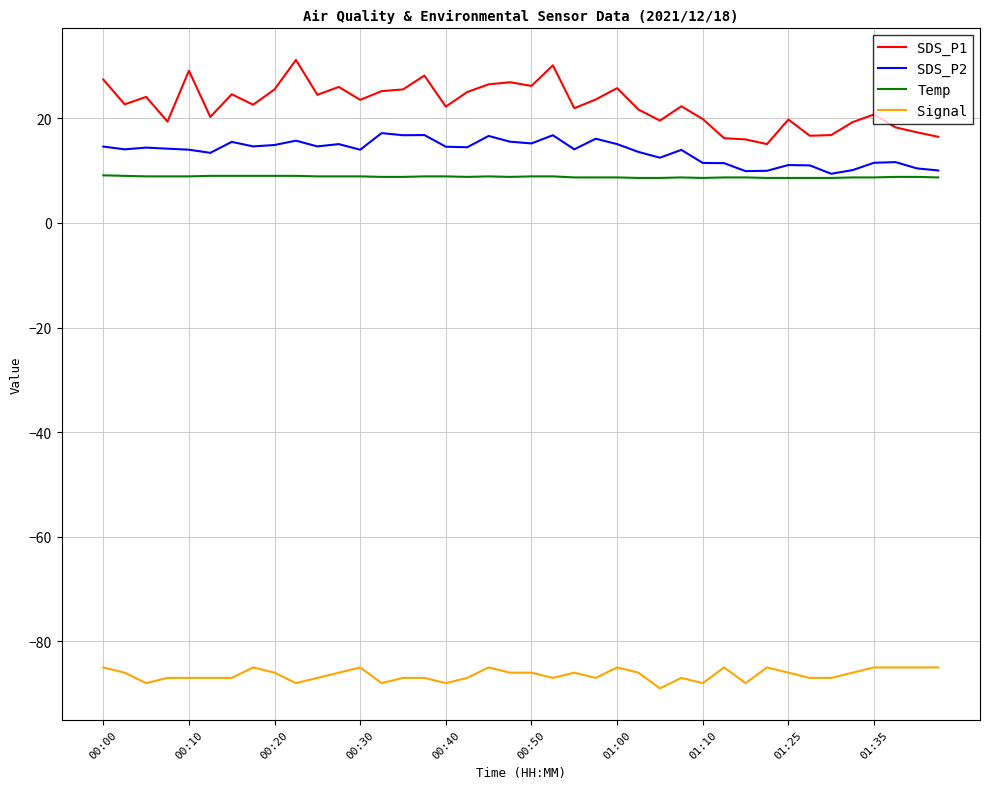

Rank the series by their maximum value, from lowest to highest.

Signal, Temp, SDS_P2, SDS_P1